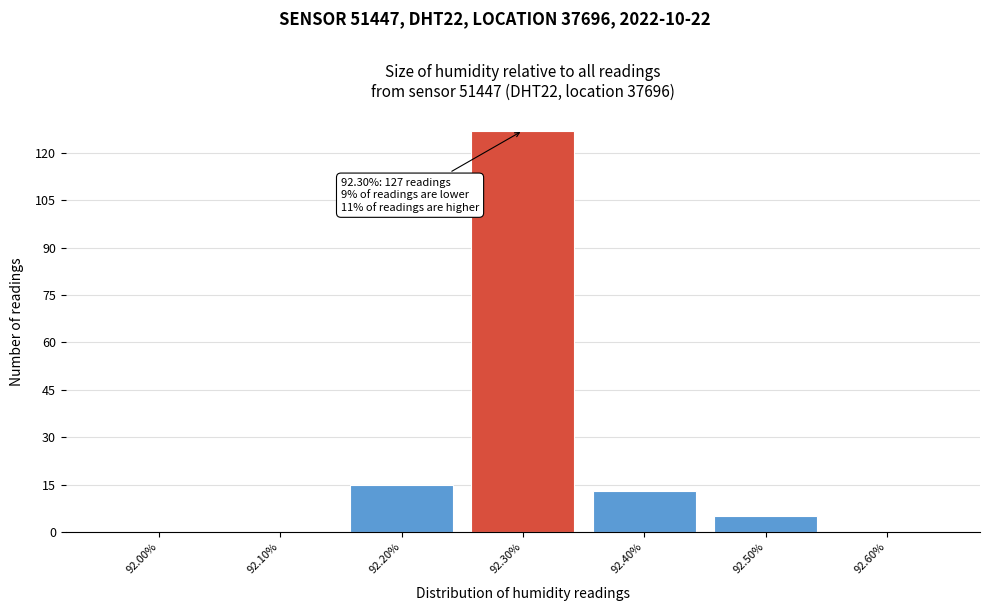

Over which range of the x-axis is the bar tallest?

92.25 to 92.35